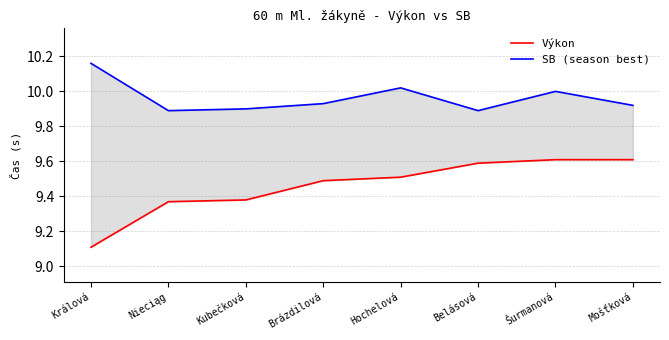

What is the difference between the SB (season best) values at Hochelová and Králová?

0.1